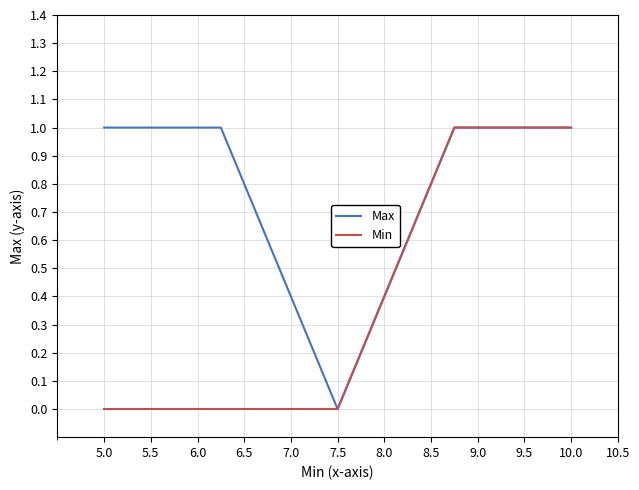

Rank the series by their average value, from highest to lowest.

Max, Min